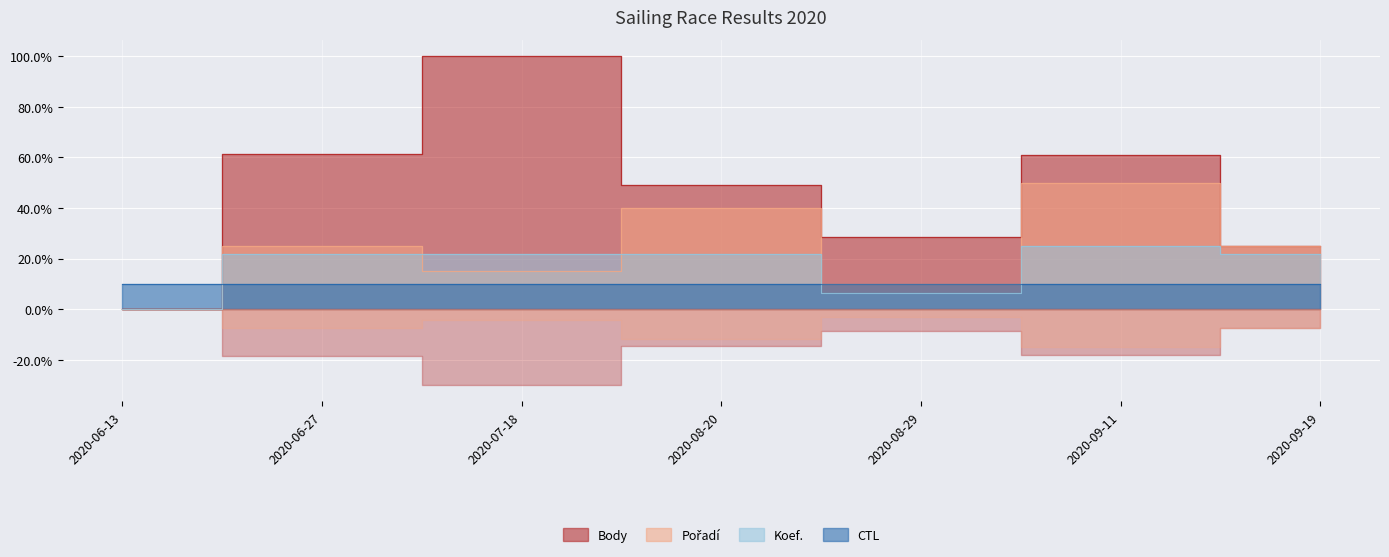

Reading left to right, list all the values displayed in this chart.

Body: 0.0	61.5	100.0	49.2	28.6	61.1	25.1
Pořadí: 0.0	25.0	15.0	40.0	10.0	50.0	25.0
Koef.: 0.0	21.9	21.9	21.9	6.2	25.0	21.9
CTL: 10.0	10.0	10.0	10.0	10.0	10.0	10.0